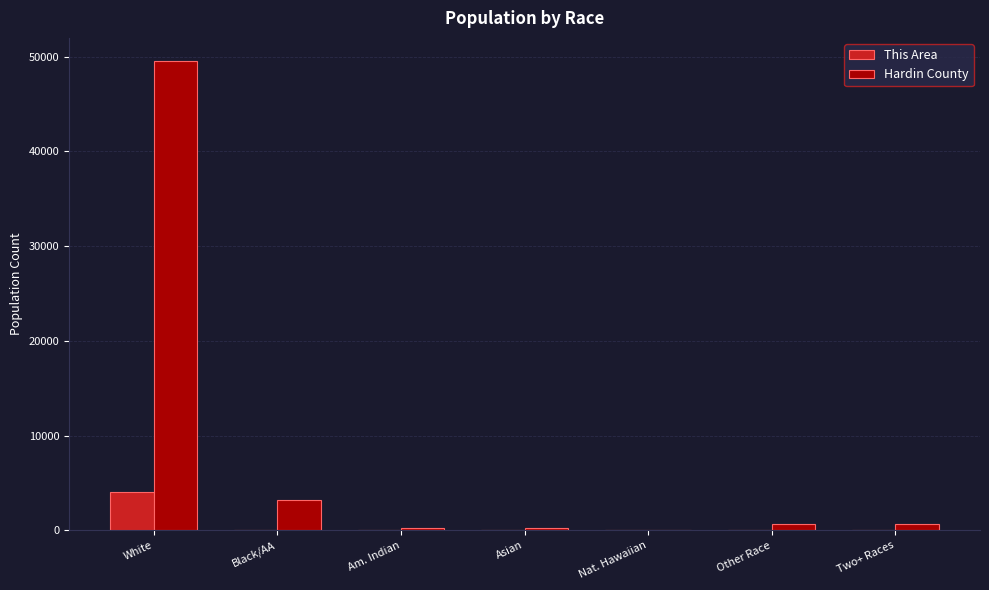

At which category is the sum across all series the highest?

White